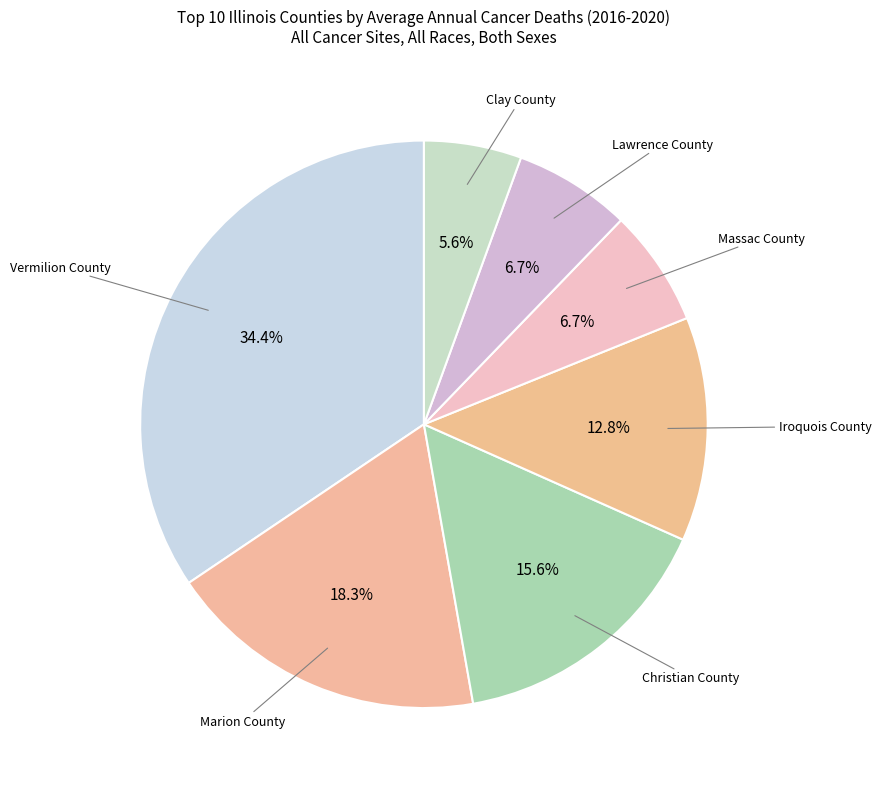

Count the number of slices in the pie.

7